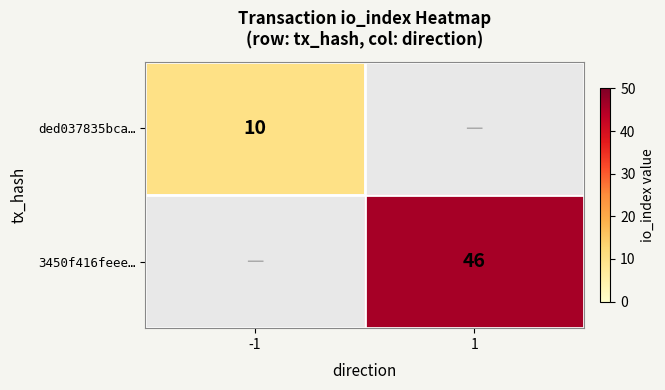

The value of ded037835bca… at -1 is 15. True or false?

False